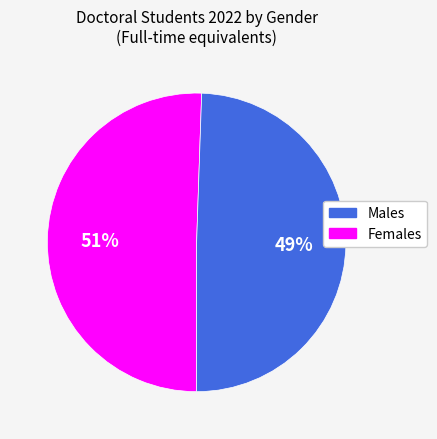

Is the sum of Females and Males greater than half?

Yes